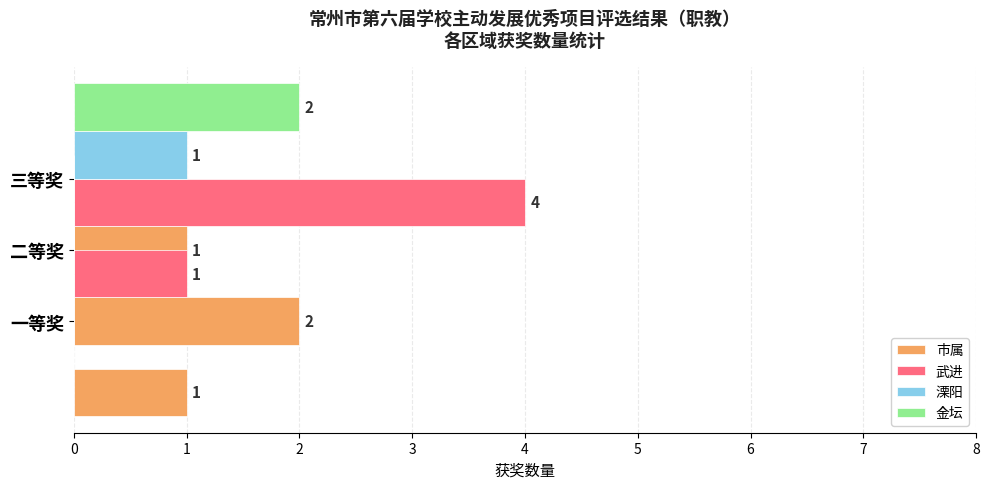

True or false: 武进 has a value of 0 at 二等奖.

False